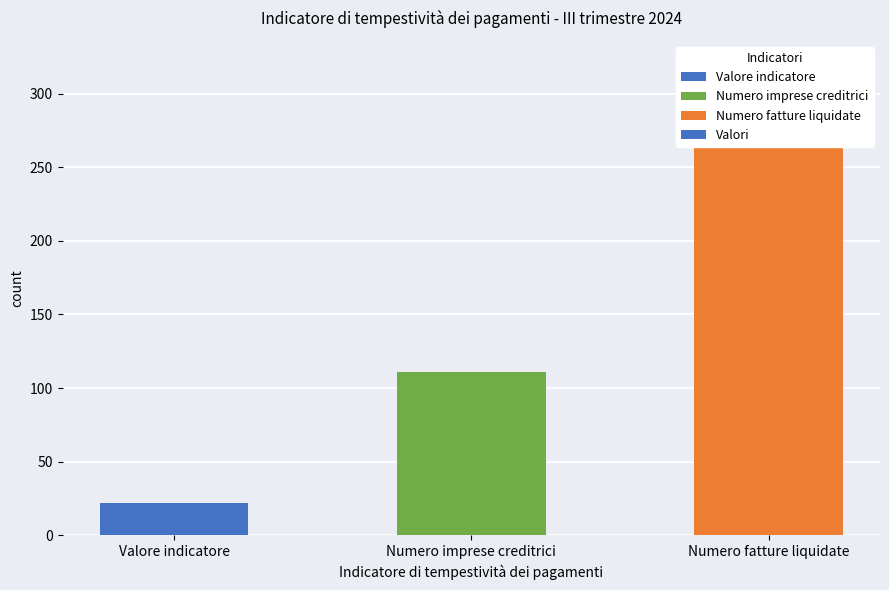

What is the difference between the maximum and minimum values?

297.9